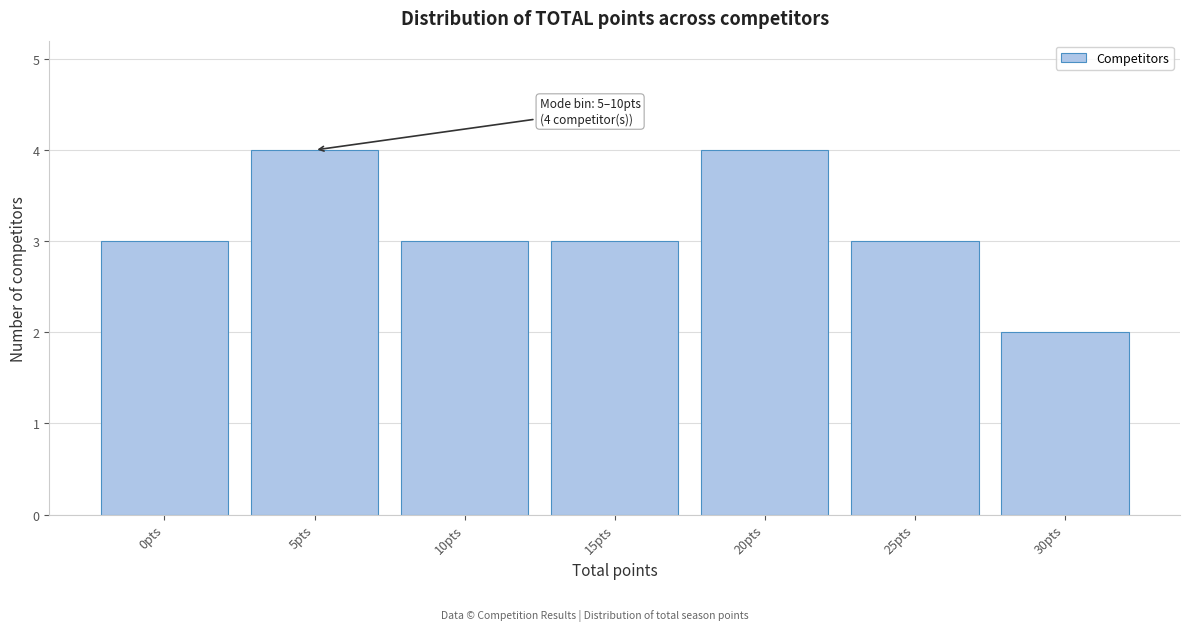

Reading left to right, list all the values displayed in this chart.

0pts=3	5pts=4	10pts=3	15pts=3	20pts=4	25pts=3	30pts=2